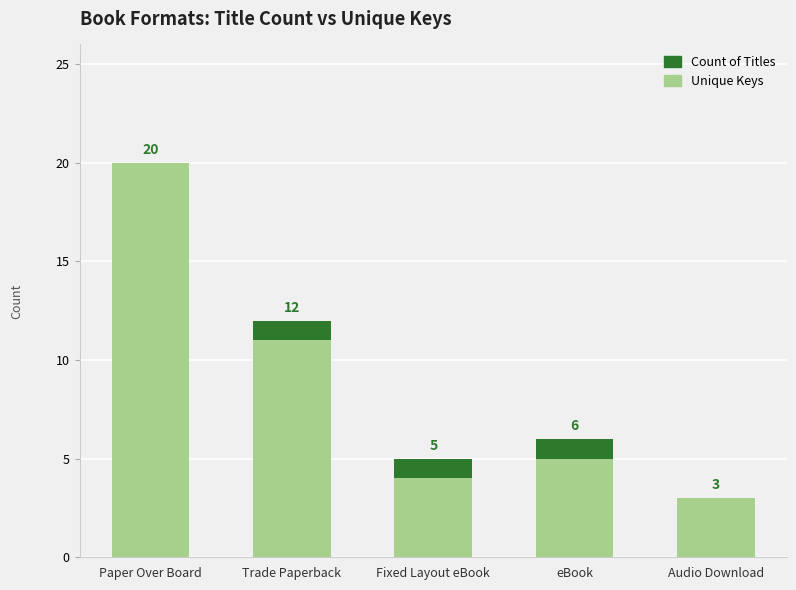

How many data points does each series have?

5